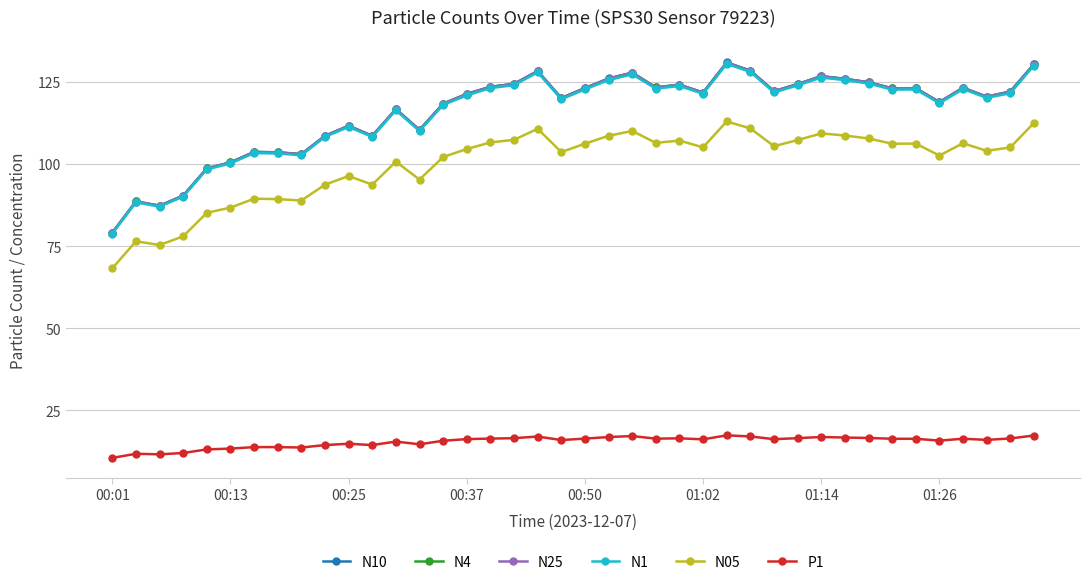

At how many categories does at least one series exceed 115?

27